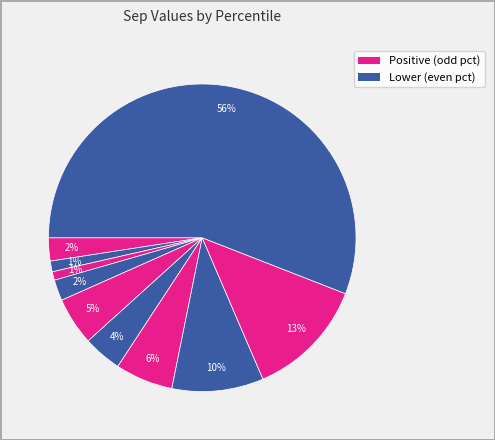

Count the number of slices in the pie.

10